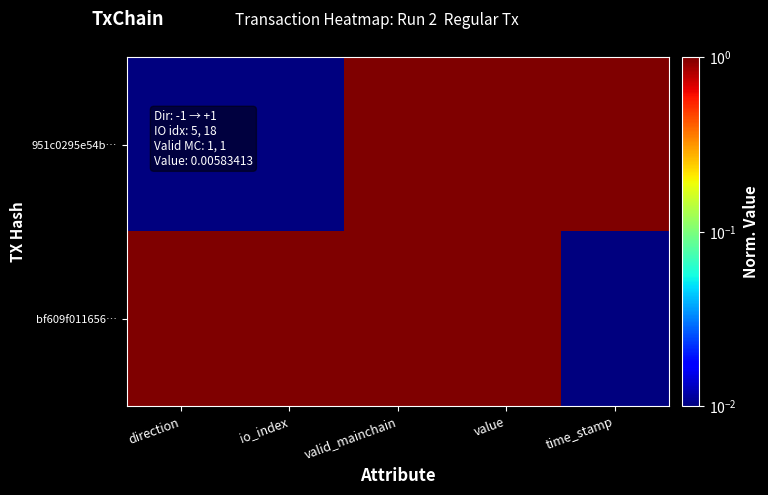

Rank the series by their average value, from highest to lowest.

bf609f011656…, 951c0295e54b…